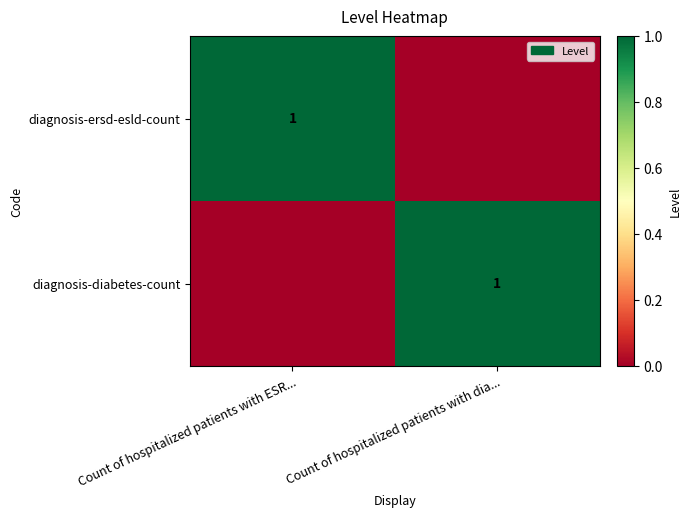

Which has a higher value, Count of hospitalized patients with dia... or Count of hospitalized patients with ESR...?

Count of hospitalized patients with ESR...